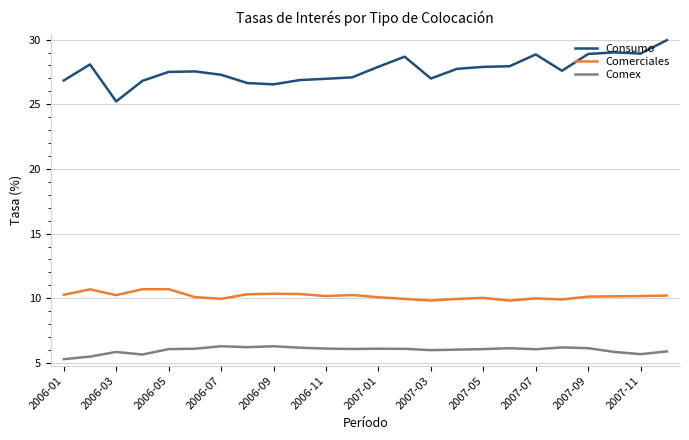

Rank the series by their average value, from lowest to highest.

Comex, Comerciales, Consumo